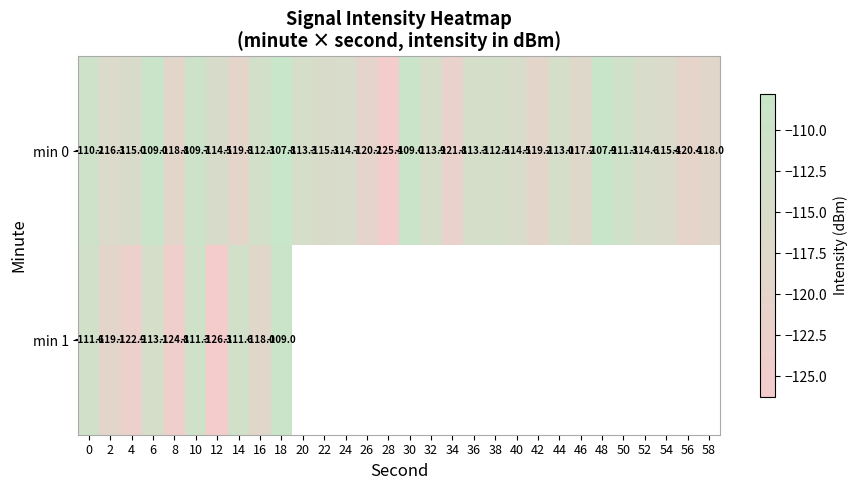

How many values in the min 0 series exceed -114?

13